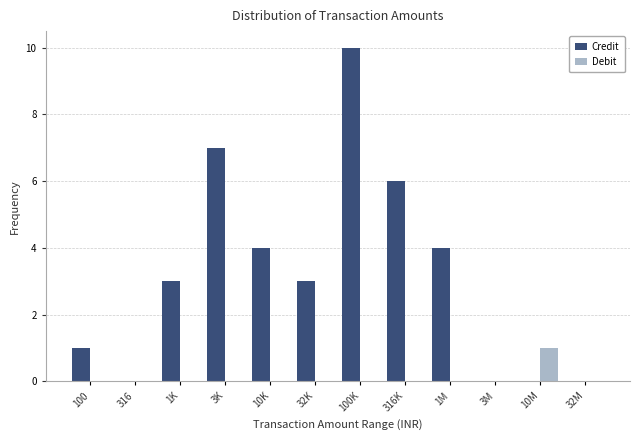

Reading left to right, transcribe all the data shown in this chart.

Credit: 100=1	316=0	1K=3	3K=7	10K=4	32K=3	100K=10	316K=6	1M=4	3M=0	10M=0	32M=0
Debit: 100=0	316=0	1K=0	3K=0	10K=0	32K=0	100K=0	316K=0	1M=0	3M=0	10M=1	32M=0